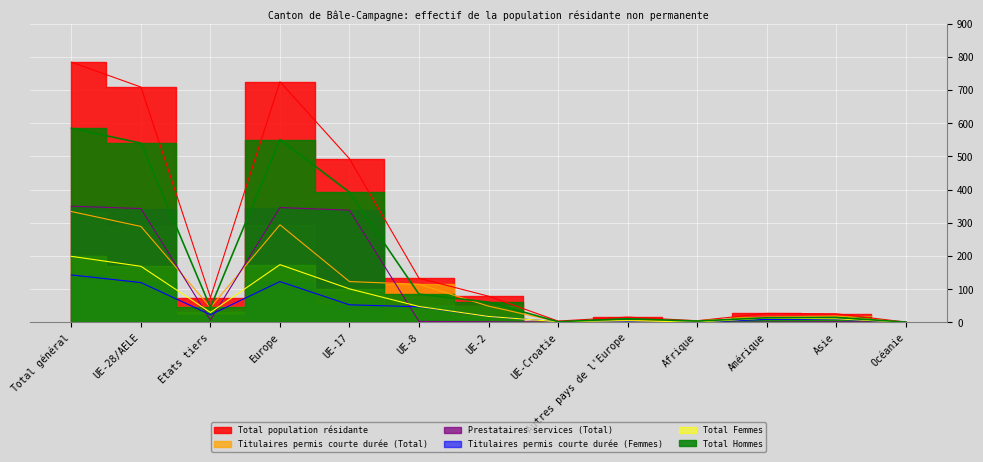

How many values in the Titulaires permis courte durée (Femmes) series exceed 18?

6